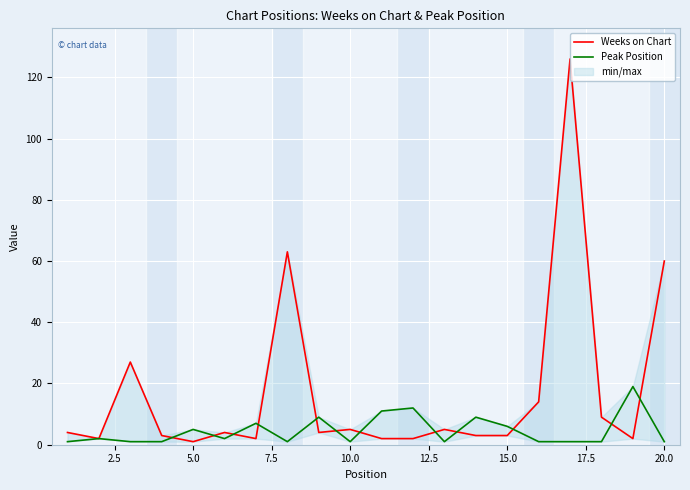

How many data points in Weeks on Chart are less than 4?

9